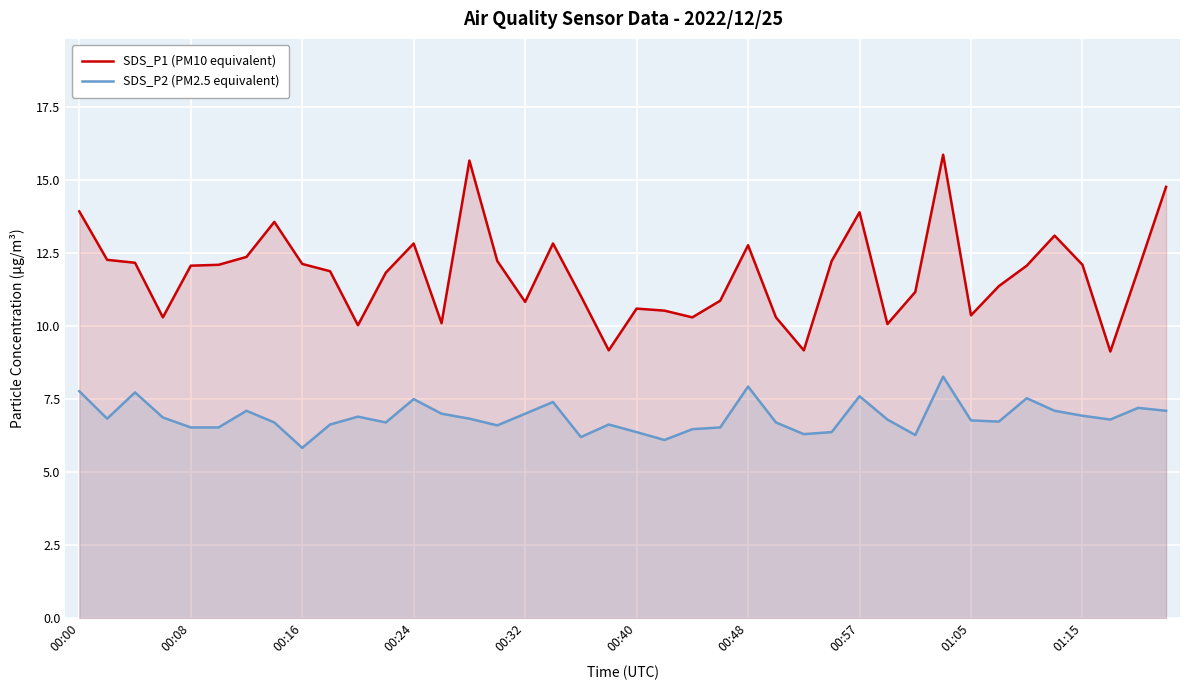

Reading right to left, what are all the values shown in this chart?

SDS_P1 (PM10 equivalent): 14.8	11.9	9.1	12.1	13.1	12.1	11.4	10.4	15.9	11.2	10.1	13.9	12.2	9.2	10.3	12.8	10.9	10.3	10.5	10.6	9.2	11.0	12.8	10.8	12.2	15.7	10.1	12.8	11.8	10.0	11.9	12.1	13.6	12.4	12.1	12.1	10.3	12.2	12.3	13.9
SDS_P2 (PM2.5 equivalent): 7.1	7.2	6.8	6.9	7.1	7.5	6.7	6.8	8.3	6.3	6.8	7.6	6.4	6.3	6.7	7.9	6.5	6.5	6.1	6.4	6.6	6.2	7.4	7.0	6.6	6.8	7.0	7.5	6.7	6.9	6.6	5.8	6.7	7.1	6.5	6.5	6.9	7.7	6.8	7.8